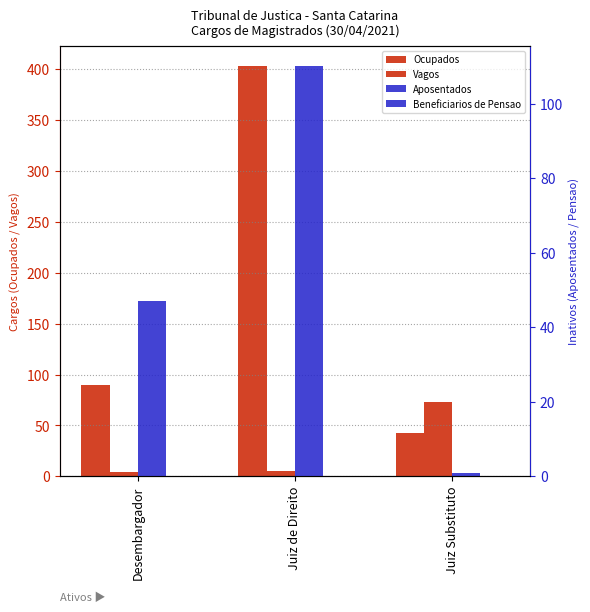

What are all the series names shown in the legend?

Ocupados, Vagos, Aposentados, Beneficiarios de Pensao